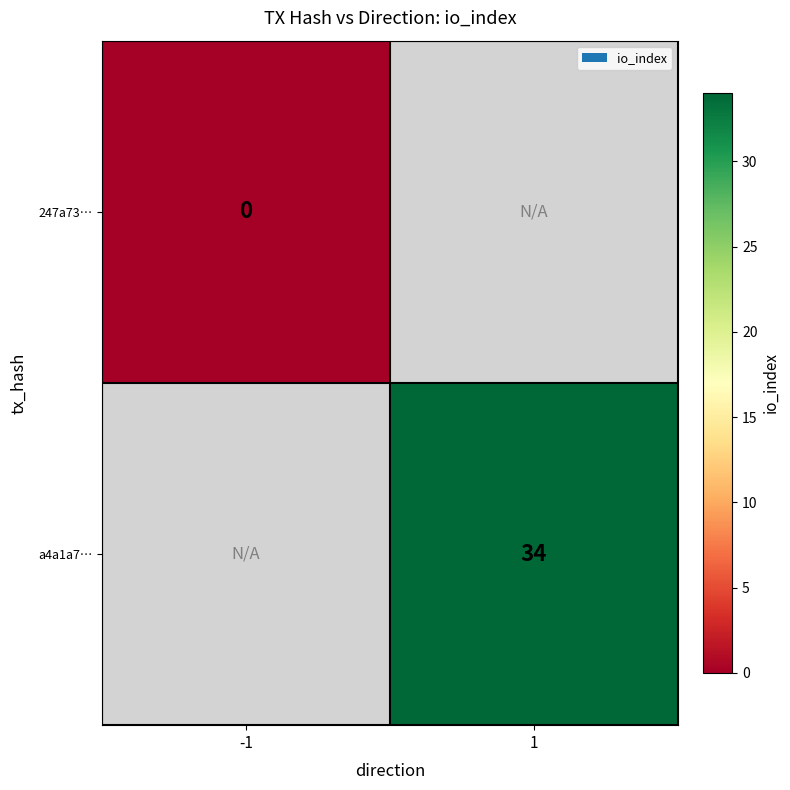

True or false: a4a1a7… has a value of 34 at 1.

True